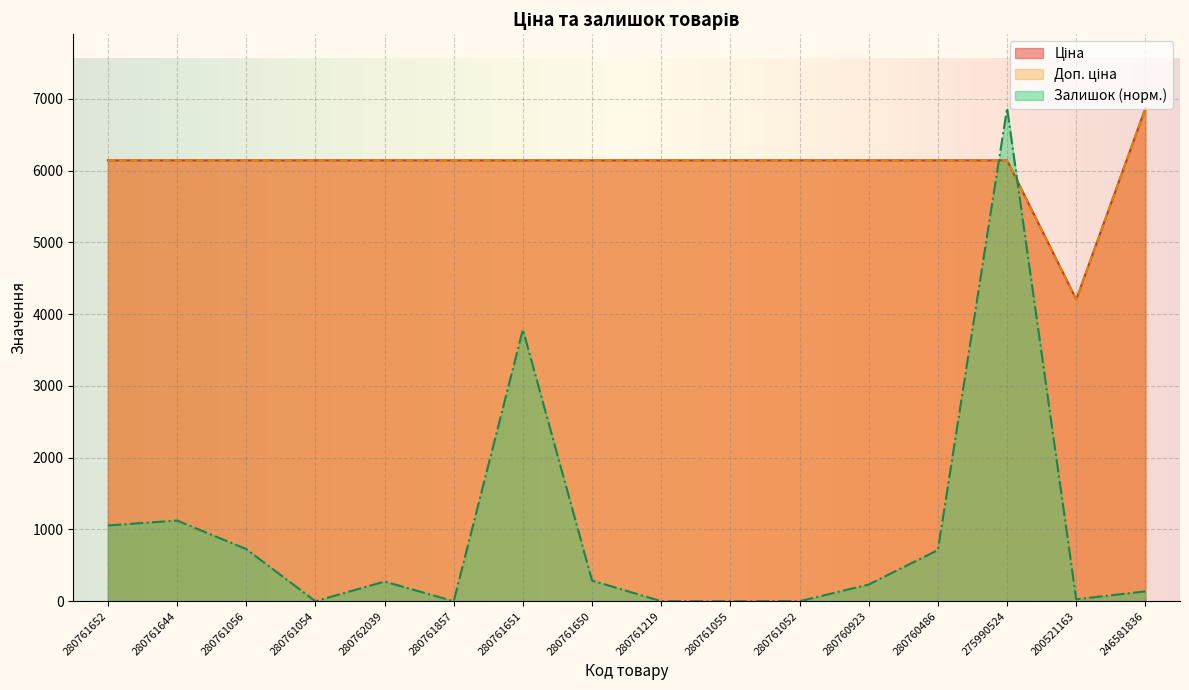

Rank the series at 280761651 from lowest to highest value.

Залишок, Ціна, Доп. ціна